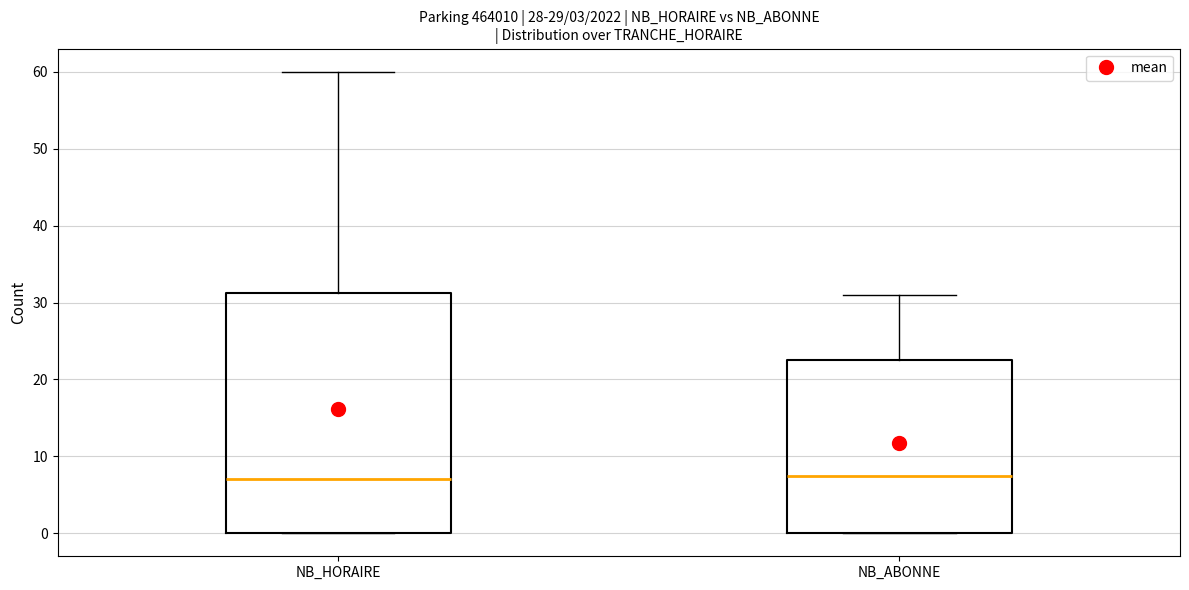

Which box is the tallest, from its lower edge to its upper edge?

NB_HORAIRE